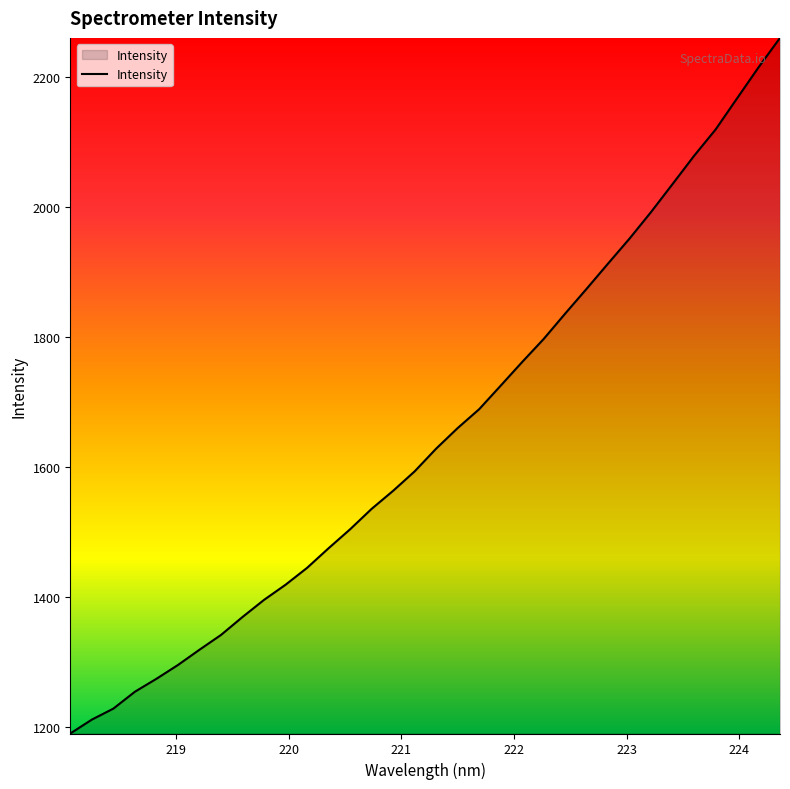

What is the greatest value displayed?

2259.6